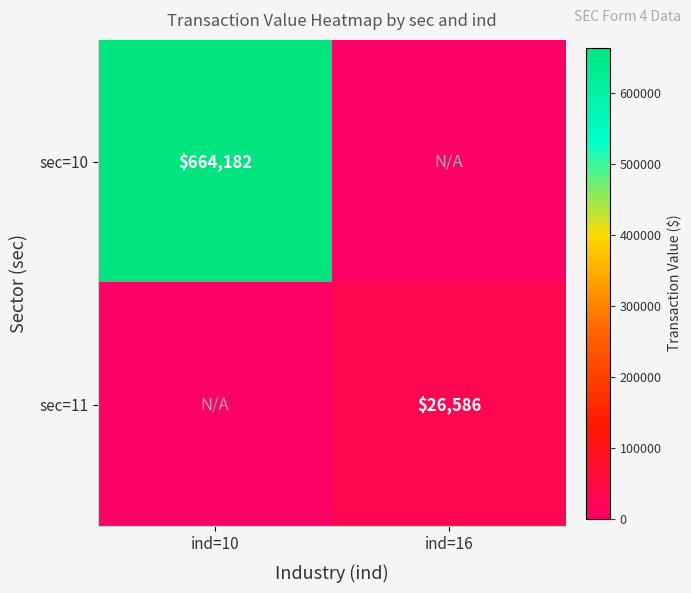

The sec=10 series shows 1115167 at ind=10. True or false?

False